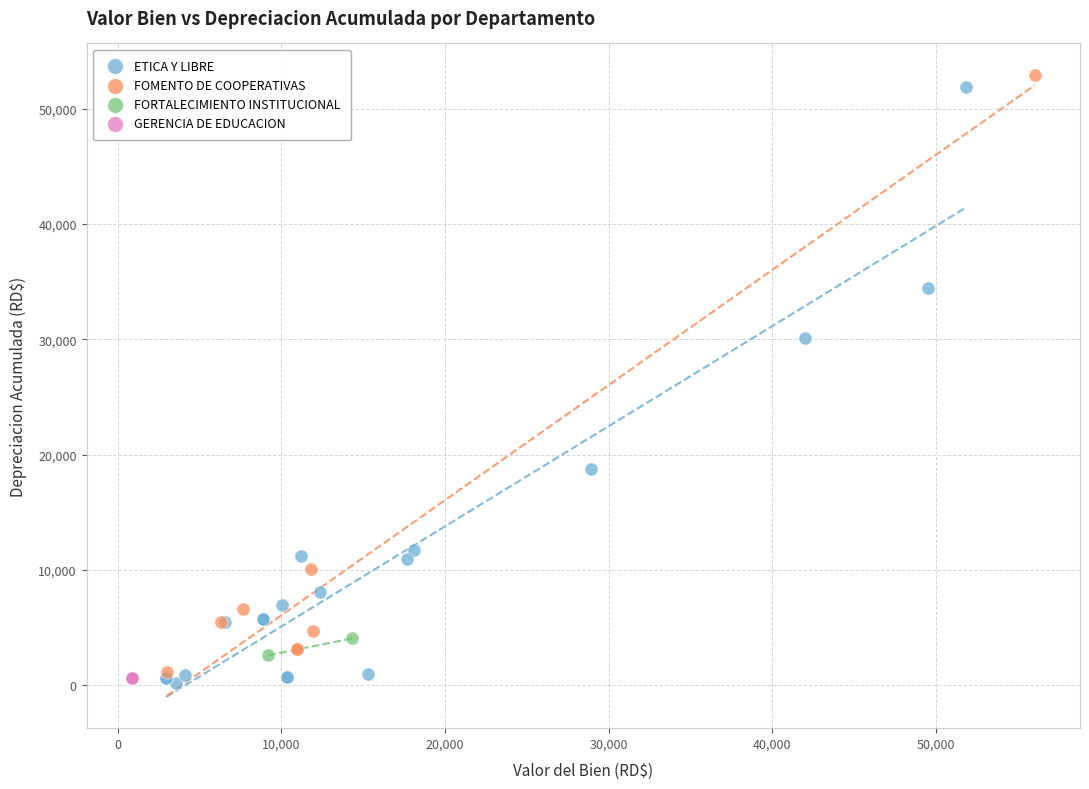

Which series reaches the maximum Y coordinate?

FOMENTO DE COOPERATIVAS